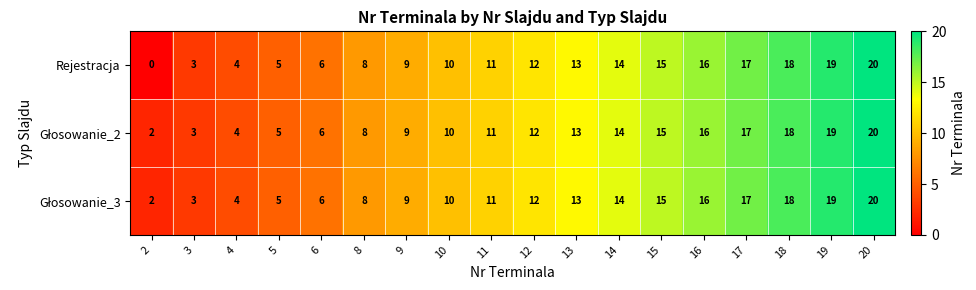

Which series has the widest spread of values?

Rejestracja